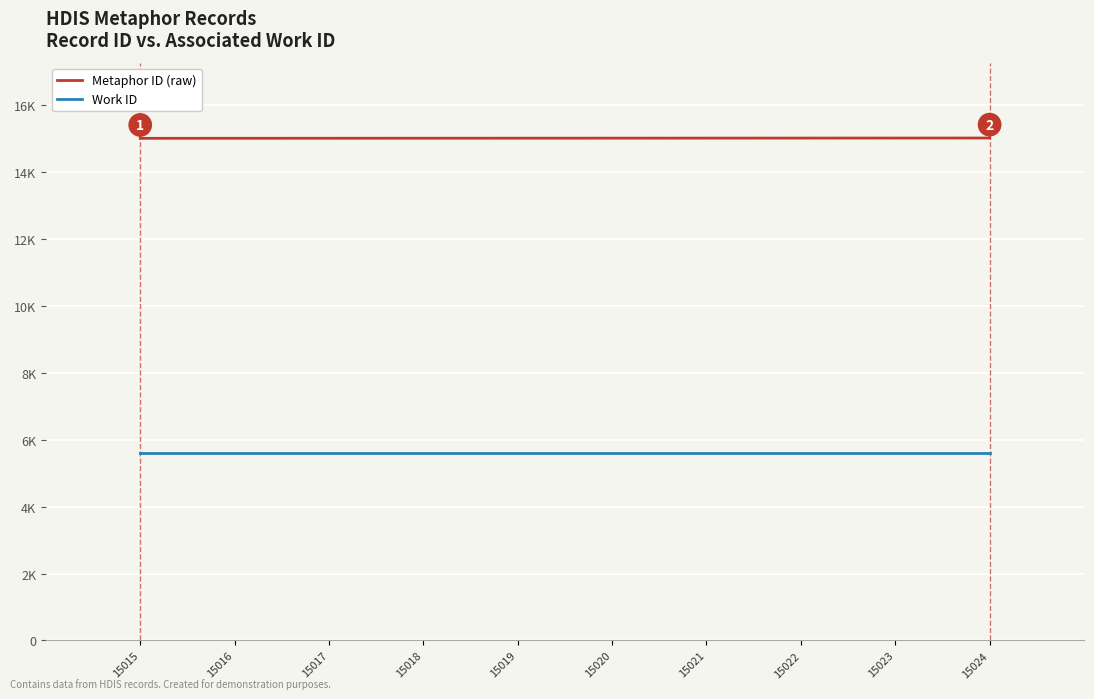

True or false: Metaphor ID (raw) and Work ID cross at least once.

False